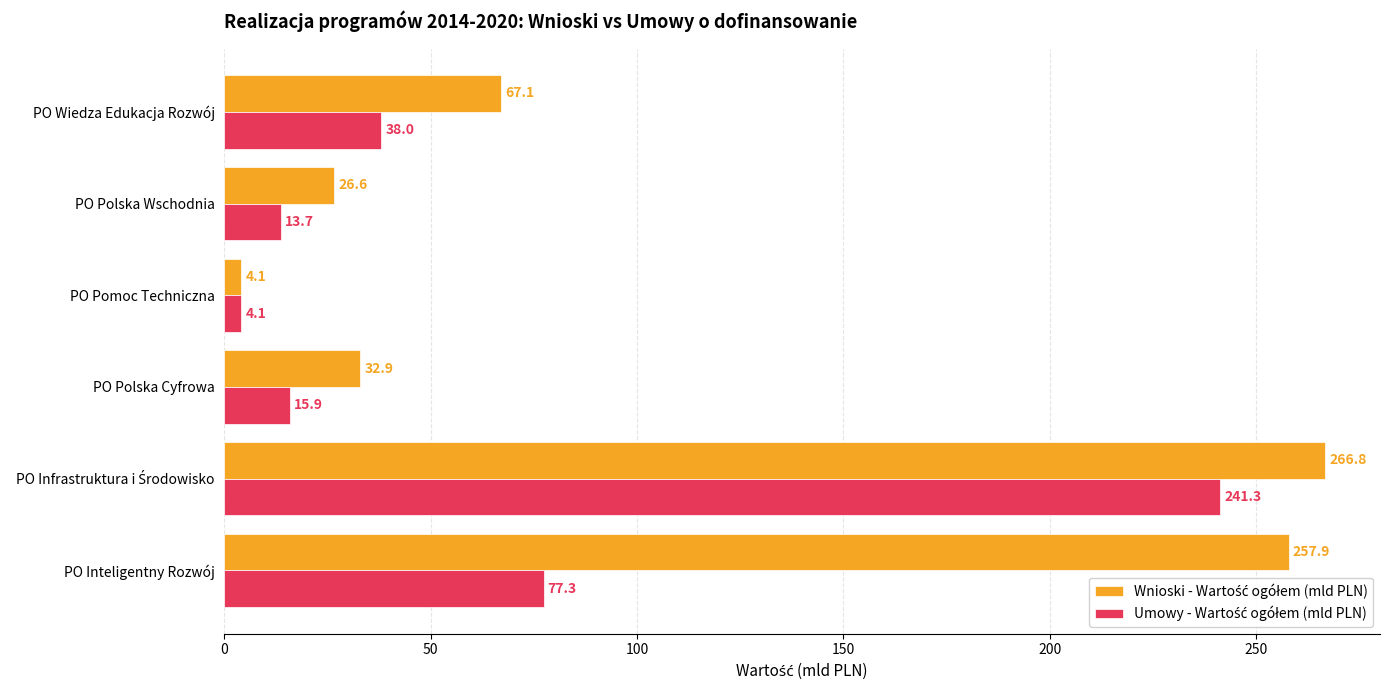

At how many categories does at least one series exceed 57?

3